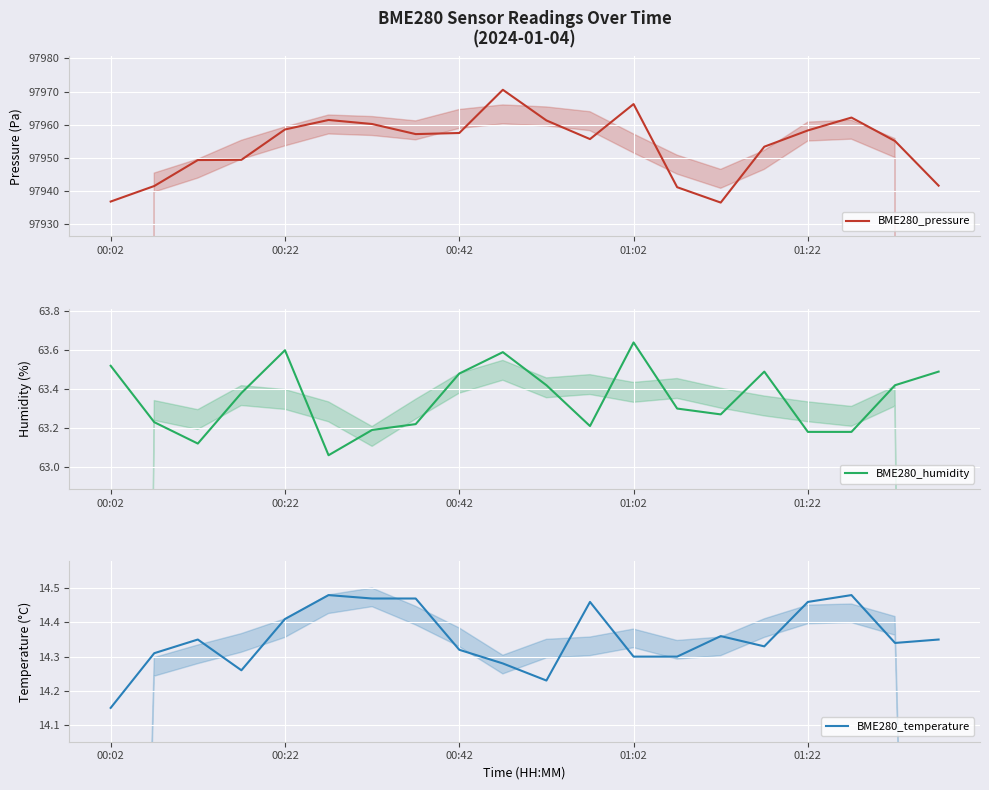

Which series has the largest range (max minus min)?

BME280_pressure